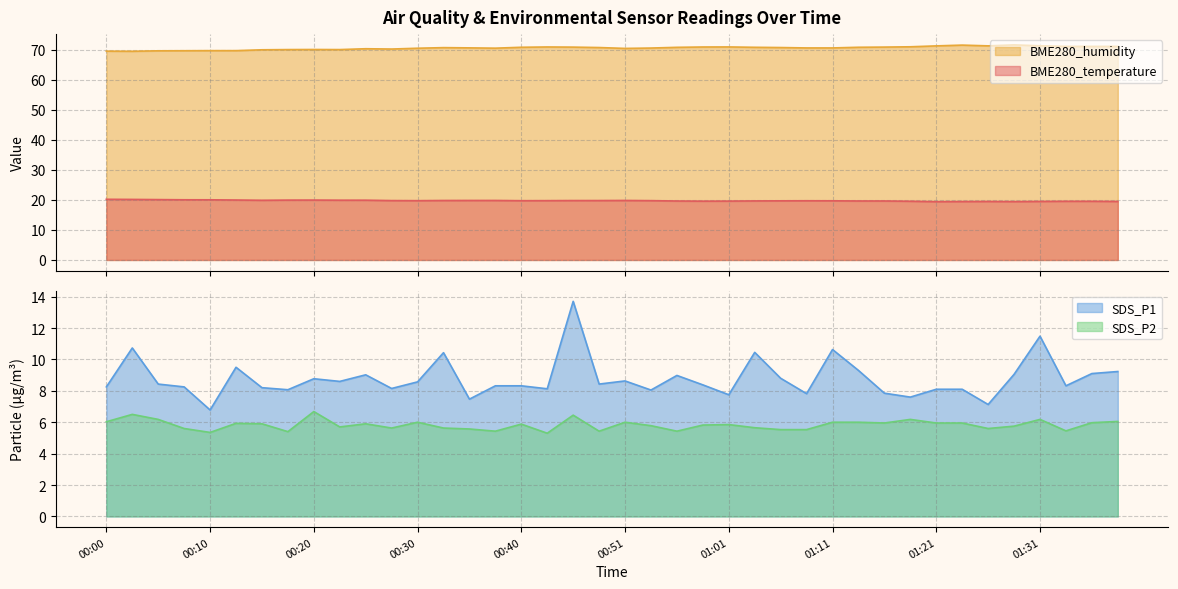

List the series in order of their peak value, highest first.

BME280_humidity, BME280_temperature, SDS_P1, SDS_P2